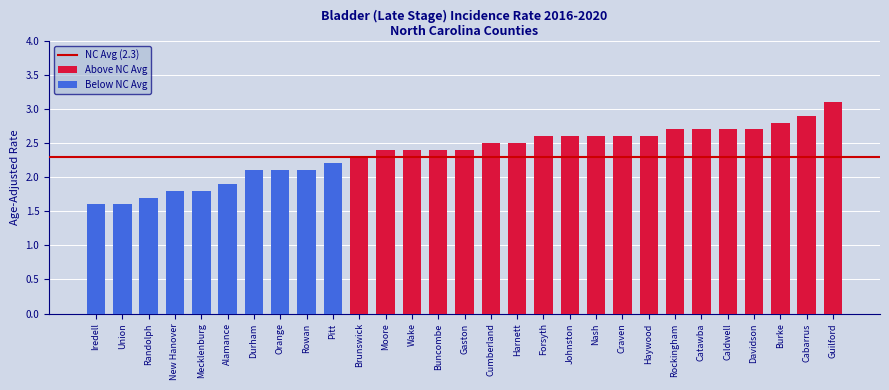

Read the Age-Adjusted Incidence Rate value at Randolph.

1.7